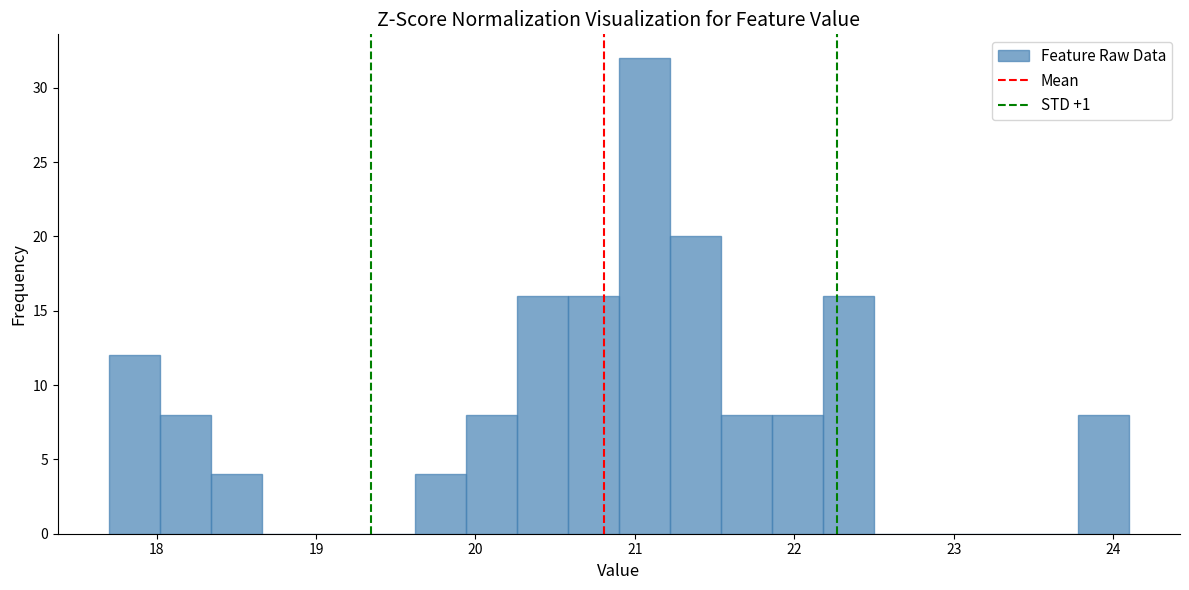

Around what value on the x-axis is the tallest bar? Give the approximate position of its centre, as read against the axis.

21.1